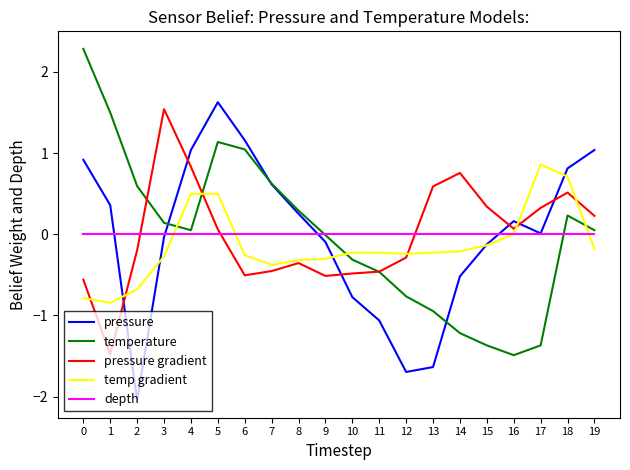

Which series changed the most between 8 and 9?

pressure